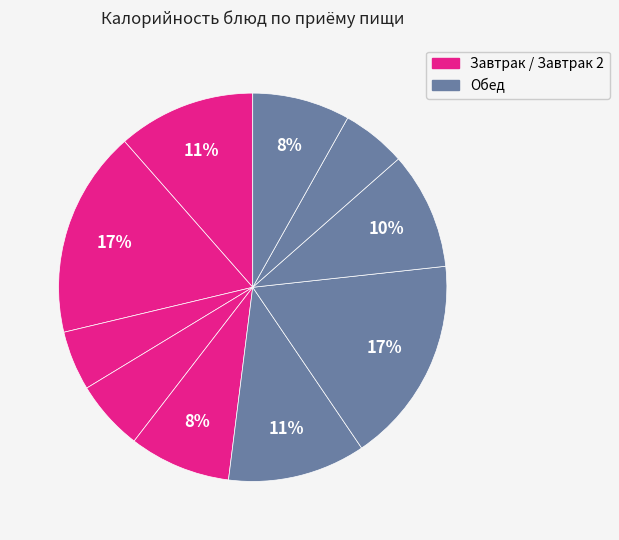

Count the number of slices in the pie.

10